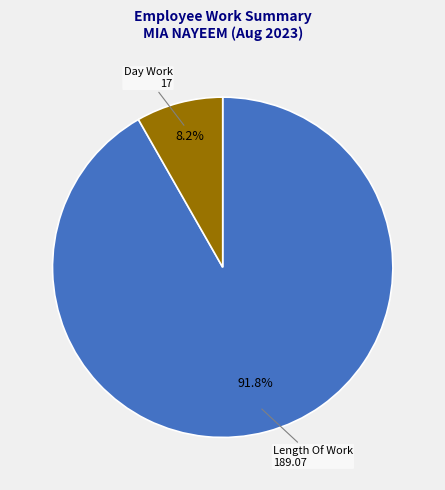

Count the number of slices in the pie.

2